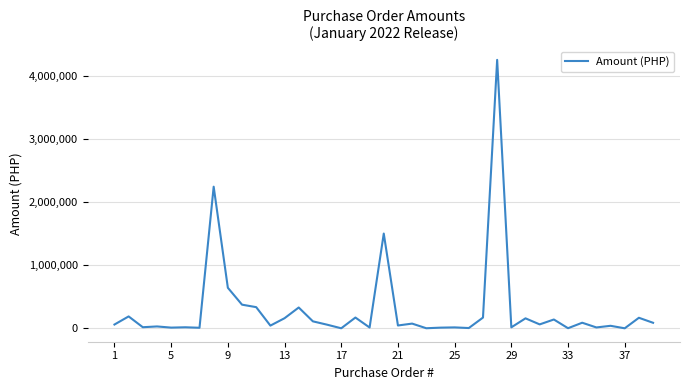

What is the smallest value displayed?

350.0